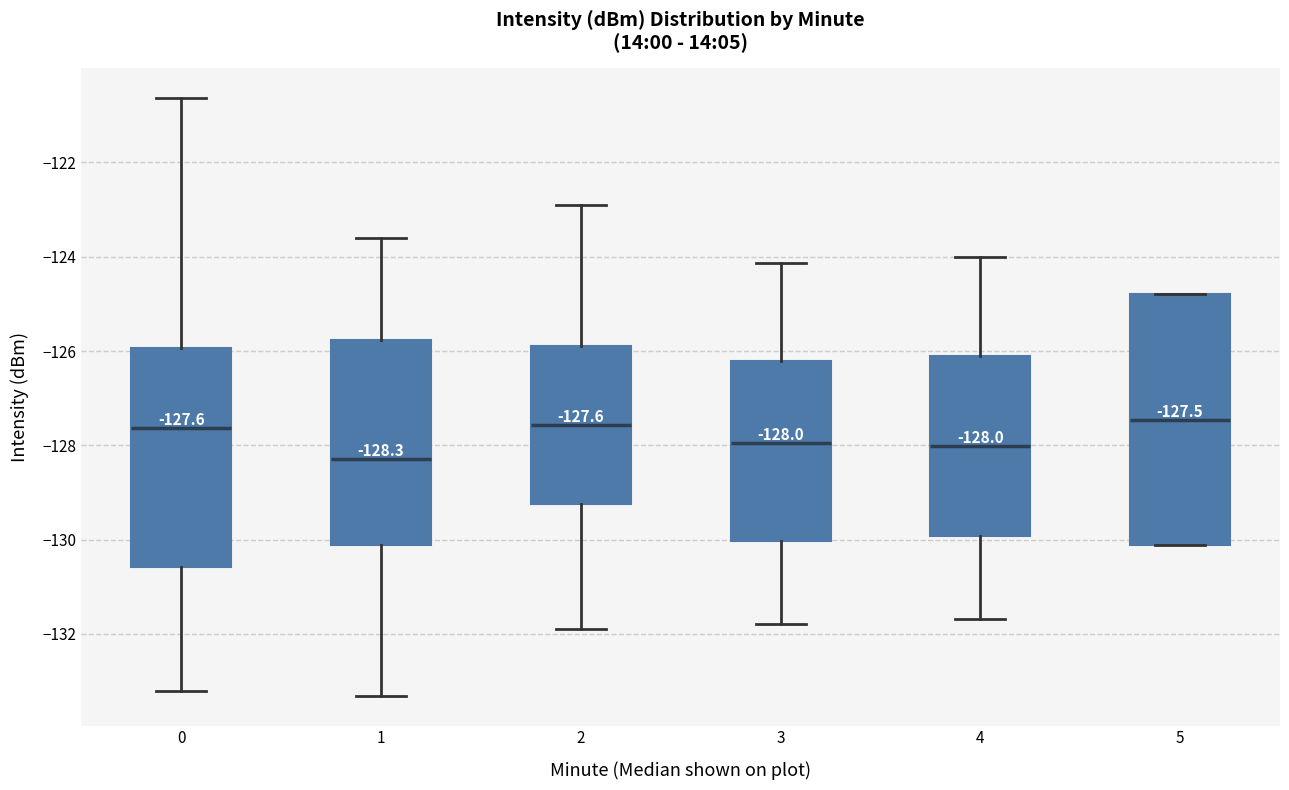

Which box is the tallest, from its lower edge to its upper edge?

5